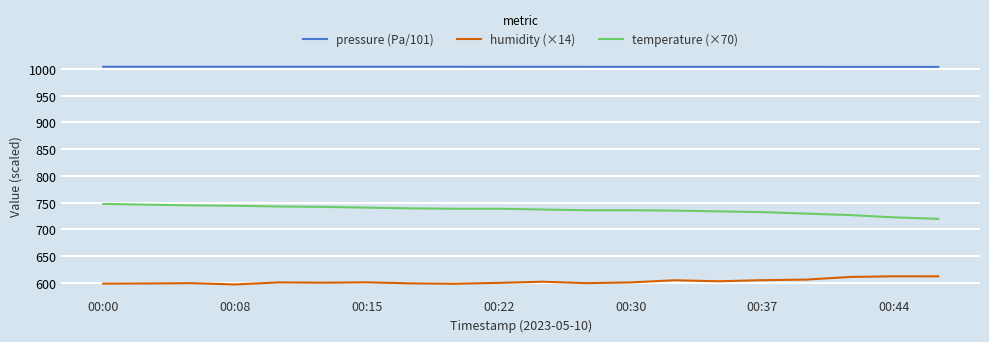

True or false: pressure (Pa/101) and humidity (×14) cross at least once.

False